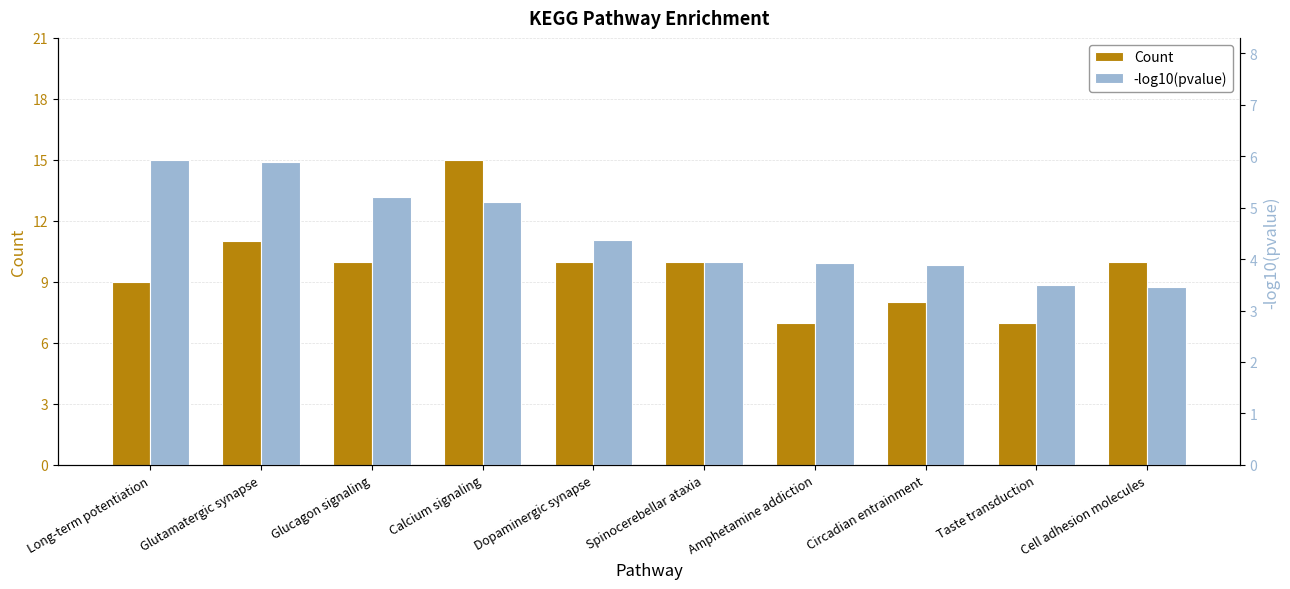

Is it true that -log10(pvalue) equals 5.2 at Glucagon signaling?

True